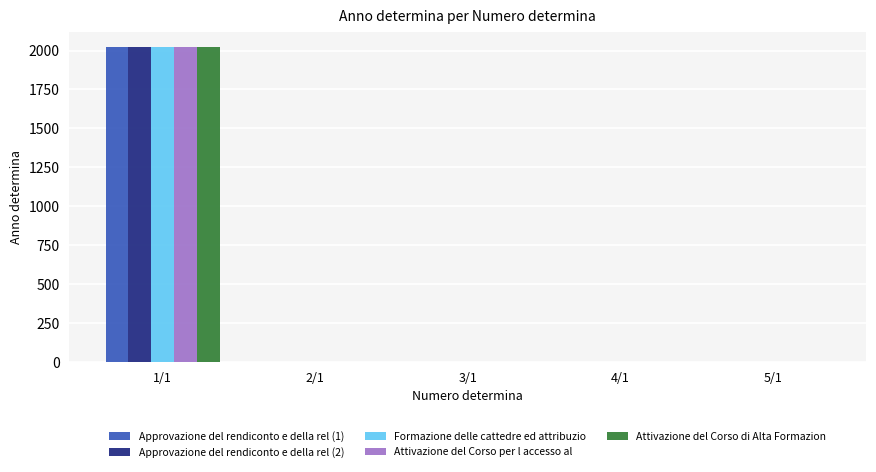

The value of Approvazione del rendiconto e della rel (1) at 4/1 is 0. True or false?

True